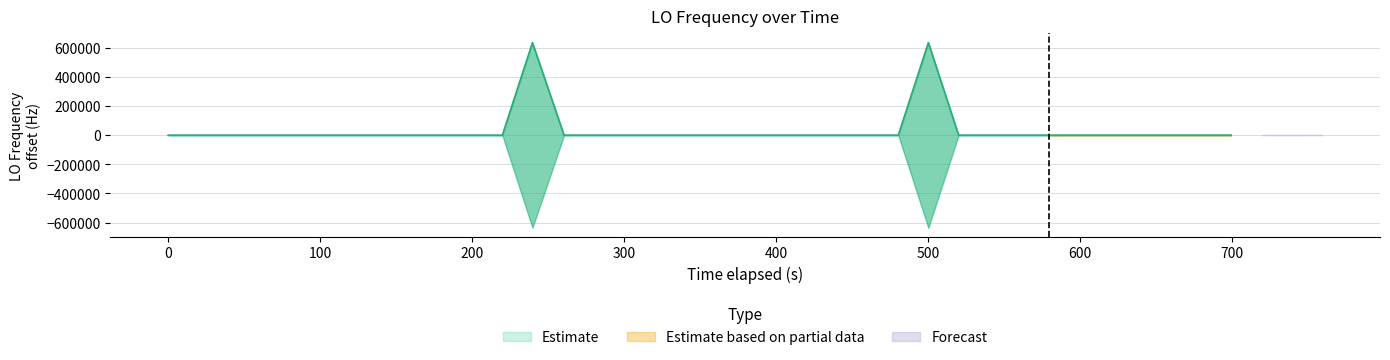

How many data points does each series have?

40